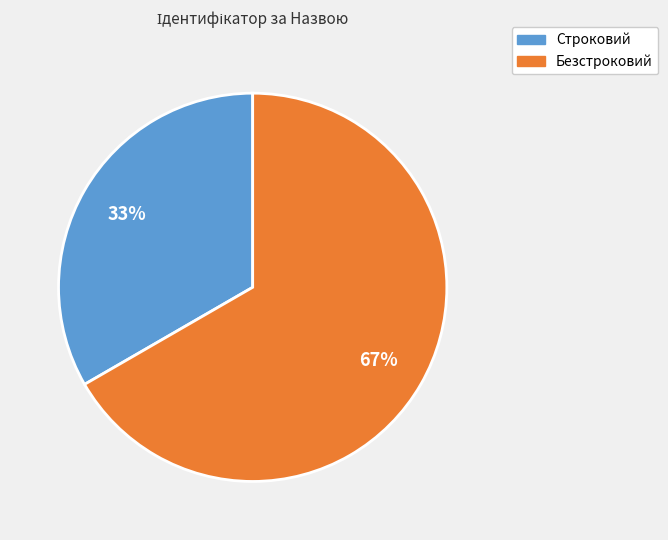

To the nearest percent, what portion does Строковий represent?

33%